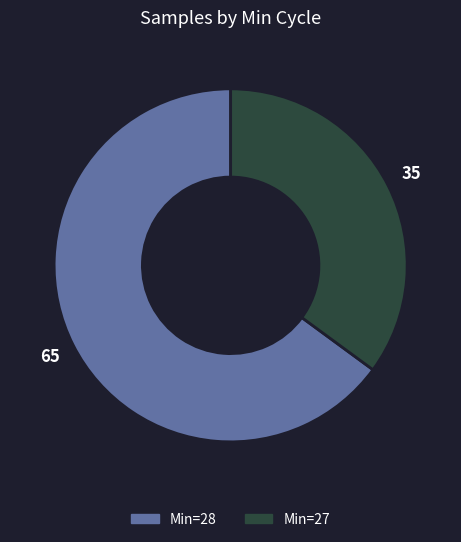

Is there any slice that represents more than half of the pie?

Yes